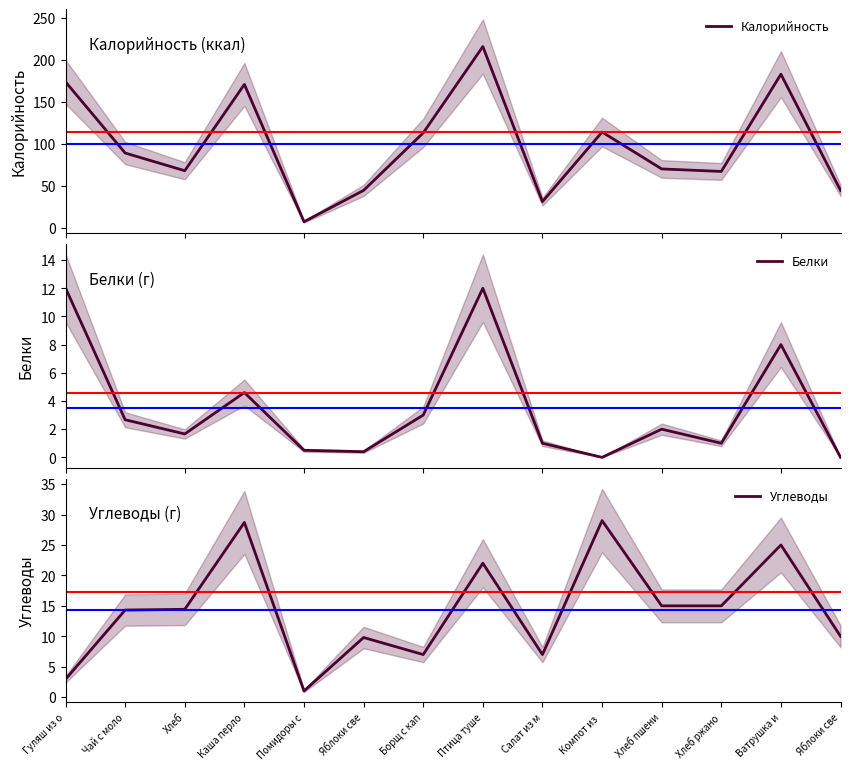

Is the value of Углеводы at Хлеб ржано greater than the value of Белки at Борщ с кап?

Yes